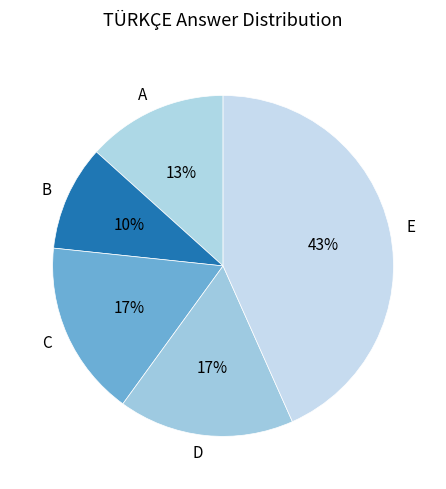

To the nearest percent, what is the average slice percentage?

20%